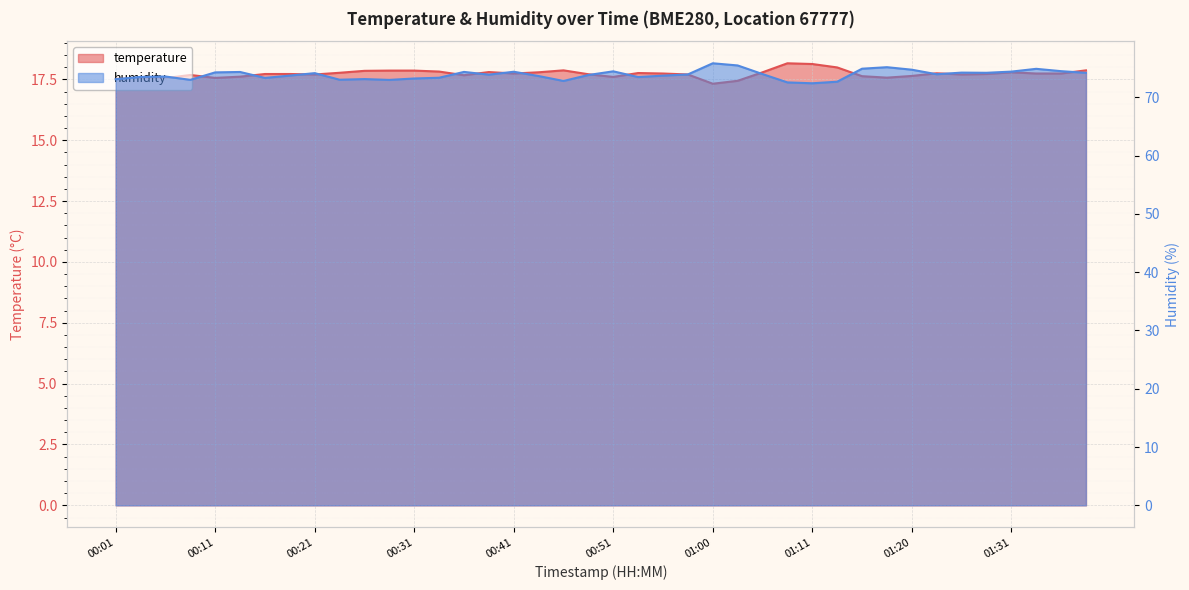

True or false: temperature and humidity cross at least once.

False